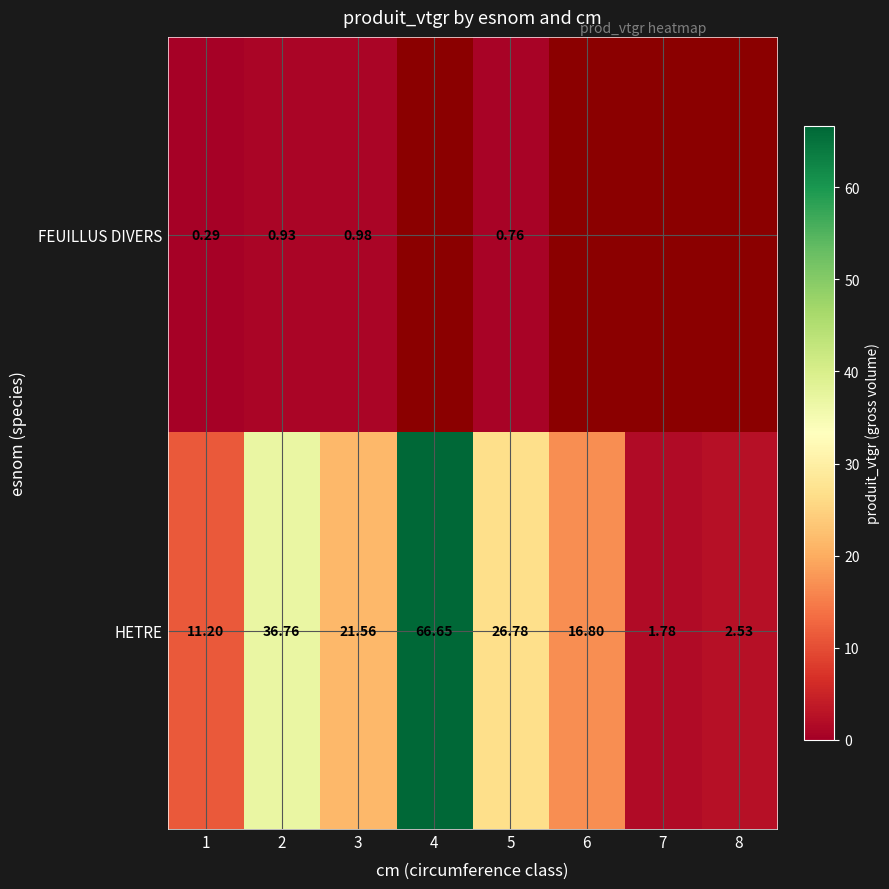

Is the value of FEUILLUS DIVERS at 2 greater than the value of HETRE at 2?

No